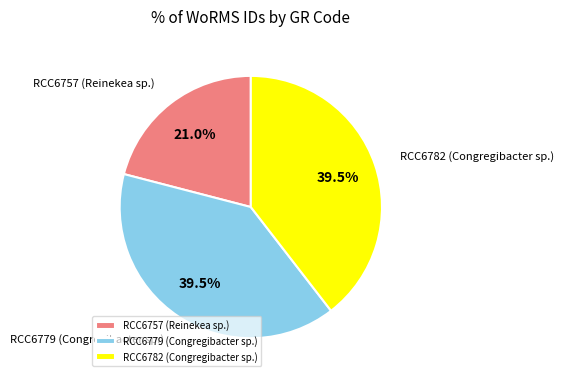

How many slices are in this pie chart?

3